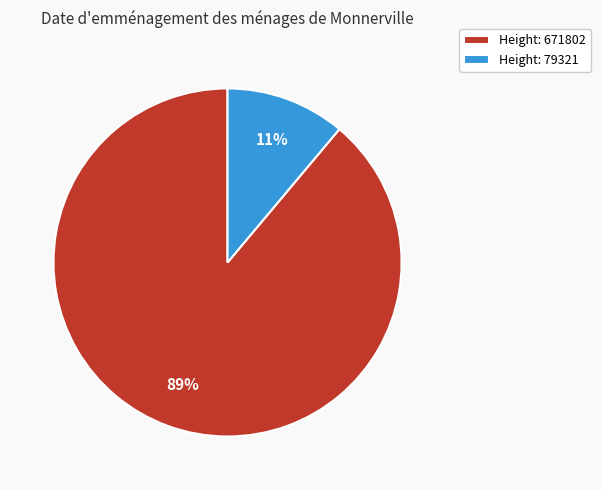

Which has a higher value, Height: 671802 or Height: 79321?

Height: 671802